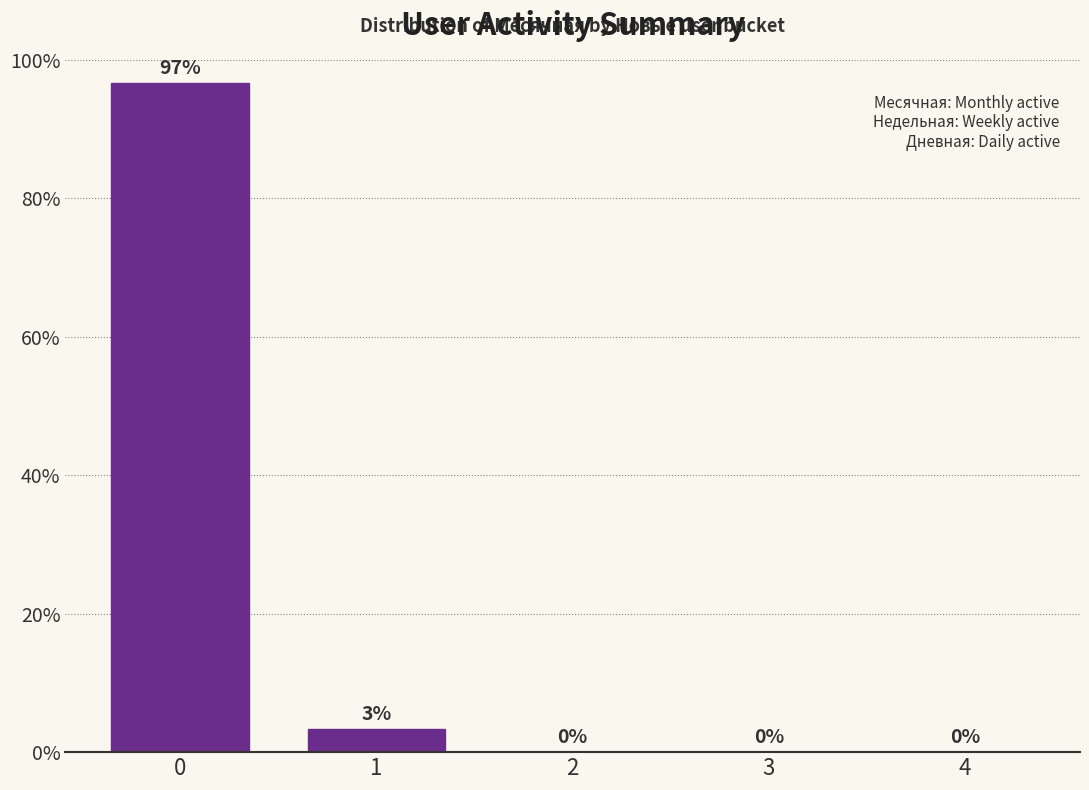

What is the change in value from 0 to 1?

-93.3